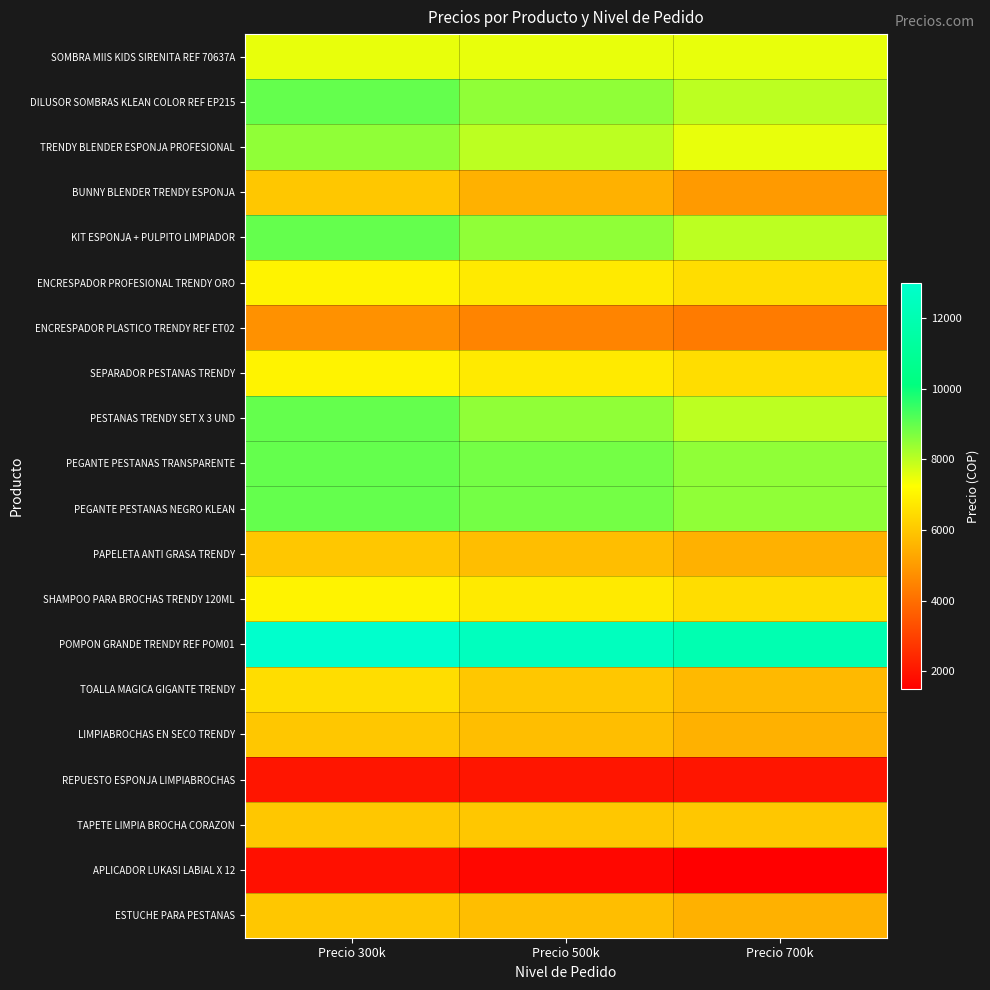

Rank the series at Precio 500k from highest to lowest value.

POMPON GRANDE TRENDY REF POM01, PEGANTE PESTANAS TRANSPARENTE, PEGANTE PESTANAS NEGRO KLEAN, DILUSOR SOMBRAS KLEAN COLOR REF EP215, KIT ESPONJA + PULPITO LIMPIADOR, PESTANAS TRENDY SET X 3 UND, TRENDY BLENDER ESPONJA PROFESIONAL, SOMBRA MIIS KIDS SIRENITA REF 70637A, ENCRESPADOR PROFESIONAL TRENDY ORO, SEPARADOR PESTANAS TRENDY, SHAMPOO PARA BROCHAS TRENDY 120ML, TOALLA MAGICA GIGANTE TRENDY, TAPETE LIMPIA BROCHA CORAZON, PAPELETA ANTI GRASA TRENDY, LIMPIABROCHAS EN SECO TRENDY, ESTUCHE PARA PESTANAS, BUNNY BLENDER TRENDY ESPONJA, ENCRESPADOR PLASTICO TRENDY REF ET02, REPUESTO ESPONJA LIMPIABROCHAS, APLICADOR LUKASI LABIAL X 12